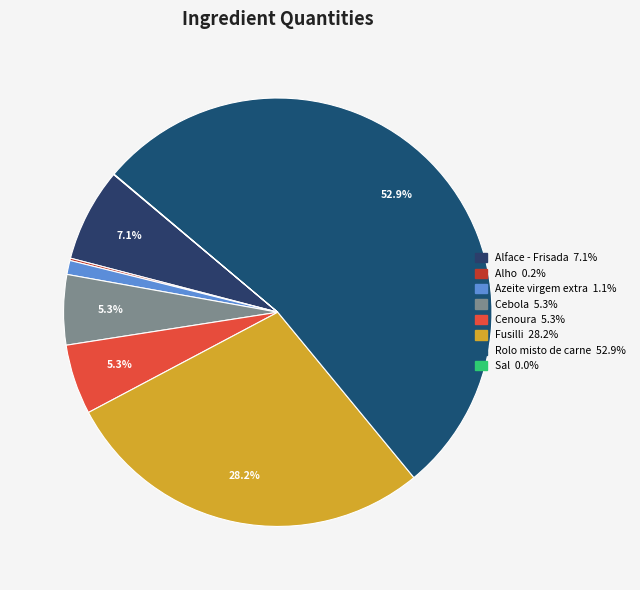

Which category has the biggest portion of the pie?

Rolo misto de carne